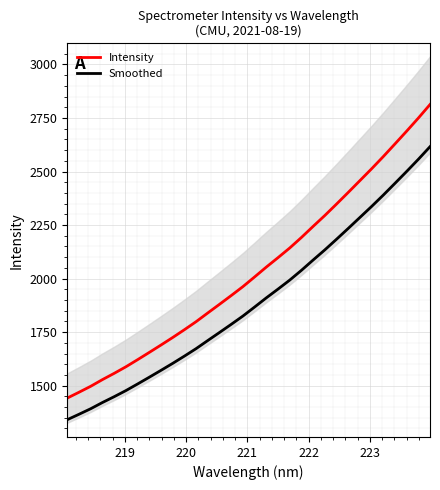

What is the minimum value shown in the chart?

1341.1